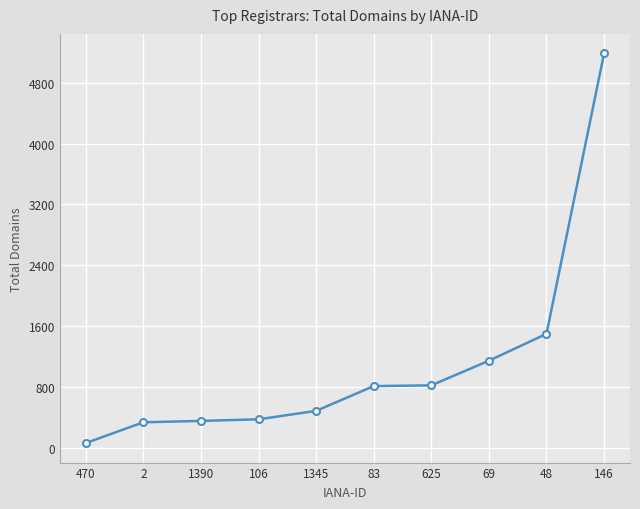

What is the change in value from 2 to 69?

+810